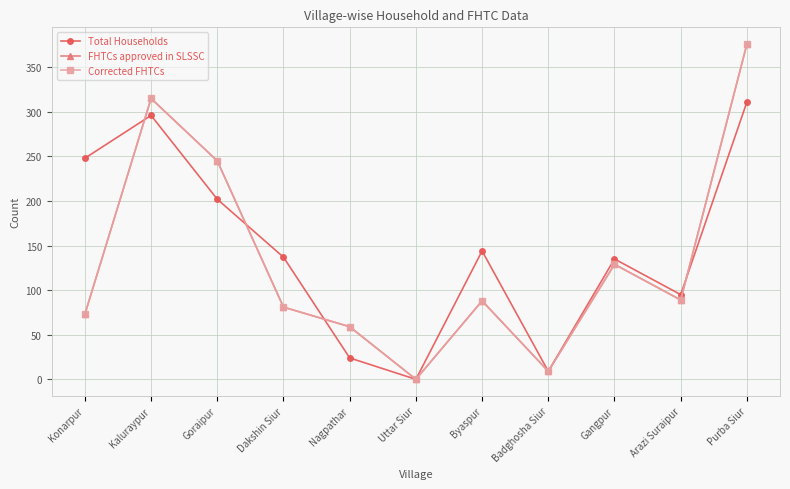

Which series changed the most between Kaluraypur and Purba Siur?

FHTCs approved in SLSSC